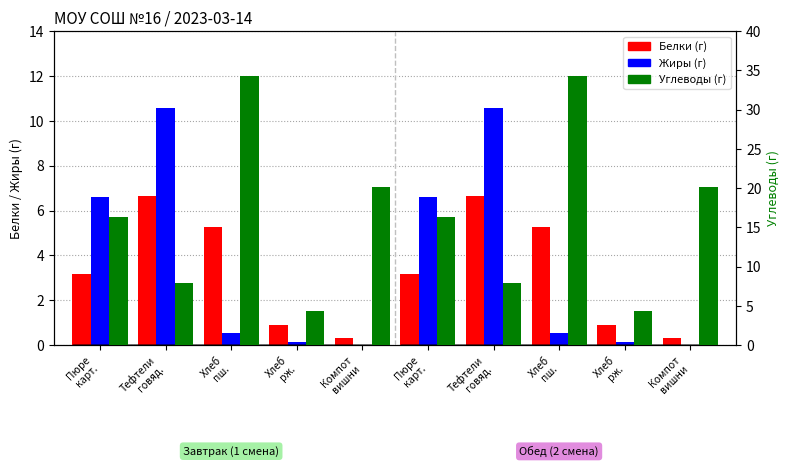

Reading left to right, what are all the values shown in this chart?

Белки: 3.1	6.7	5.2	0.9	0.3	3.1	6.7	5.2	0.9	0.3
Жиры: 6.6	10.6	0.6	0.2	0.0	6.6	10.6	0.6	0.2	0.0
Углеводы: 16.4	8.0	34.3	4.3	20.1	16.4	8.0	34.3	4.3	20.1